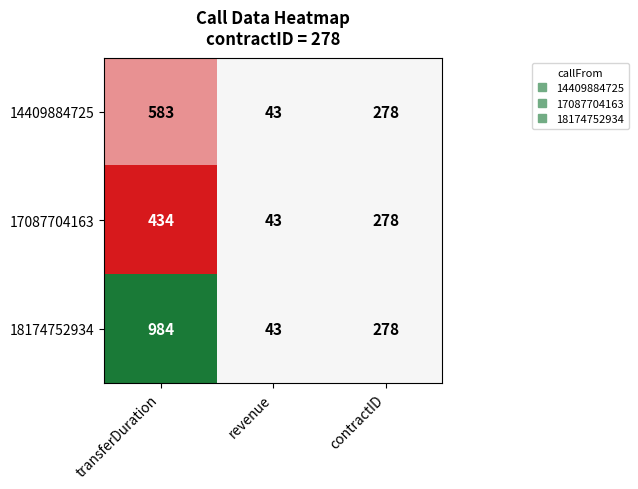

The 18174752934 series shows 59 at revenue. True or false?

False